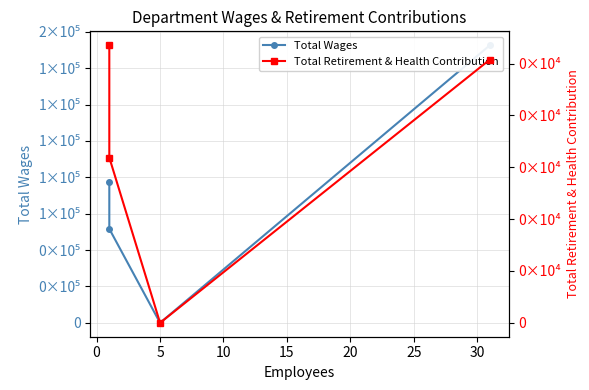

The value of Total Wages at 5 is -71197. True or false?

False